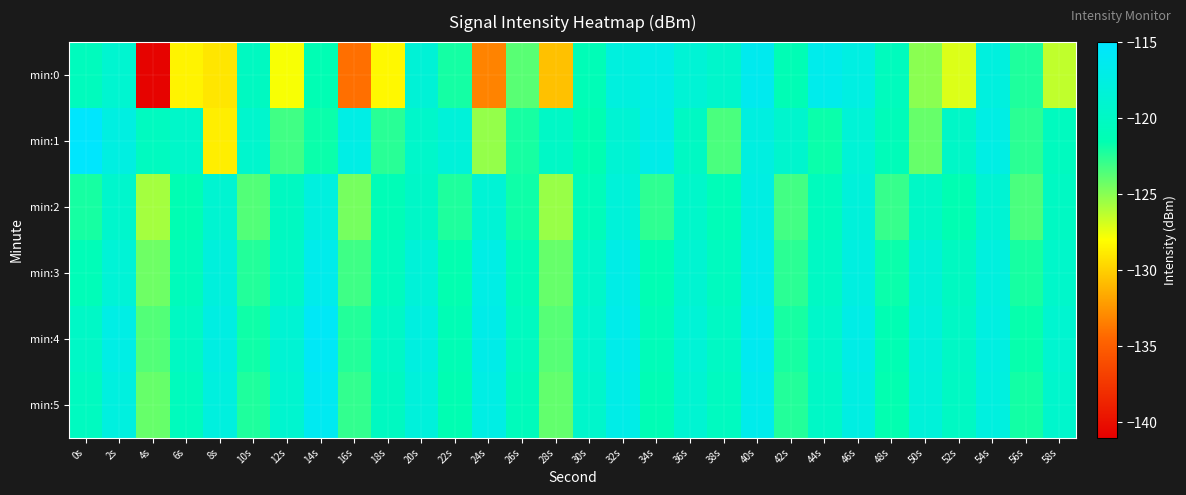

Rank the series by their maximum value, from highest to lowest.

min:1, min:4, min:5, min:0, min:3, min:2